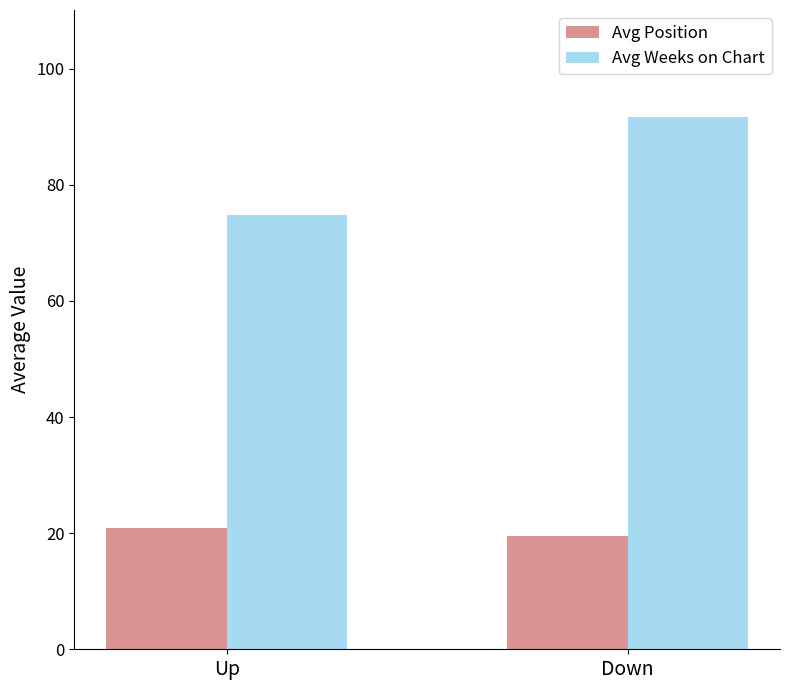

At which category is the sum across all series the highest?

Down